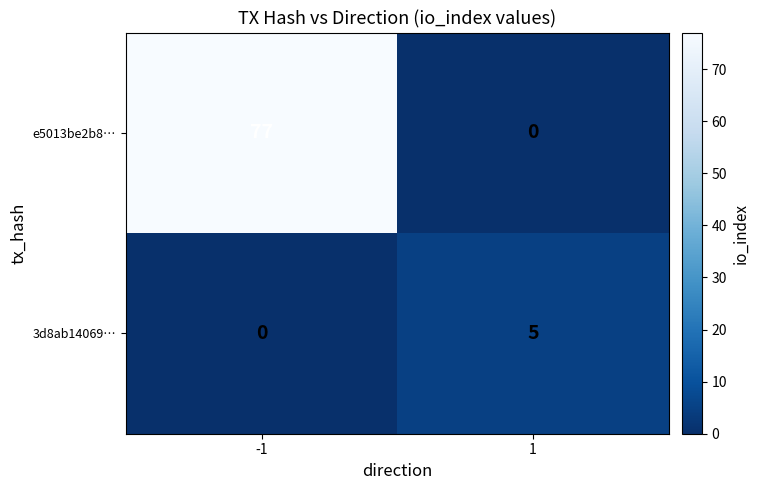

How many series are shown in this chart?

2